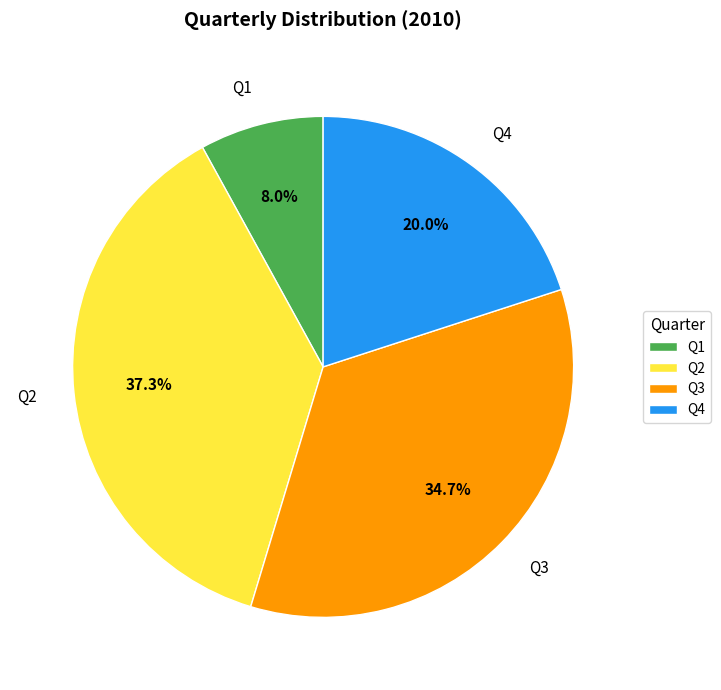

To the nearest percent, what is the average slice percentage?

25%